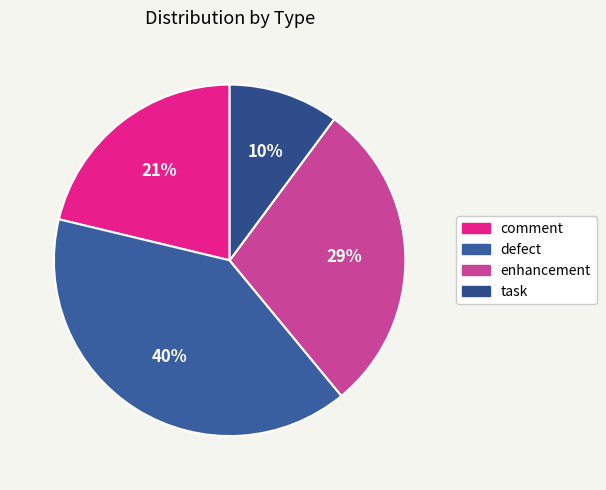

What percentage is the defect slice, to the nearest percent?

40%